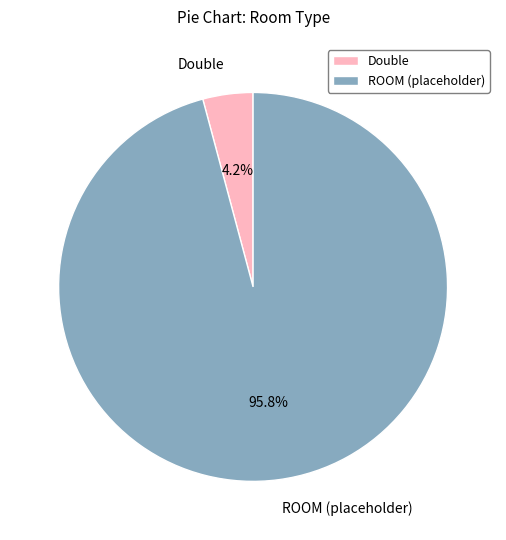

What is the total percentage of ROOM (placeholder) and Double?

100.0%